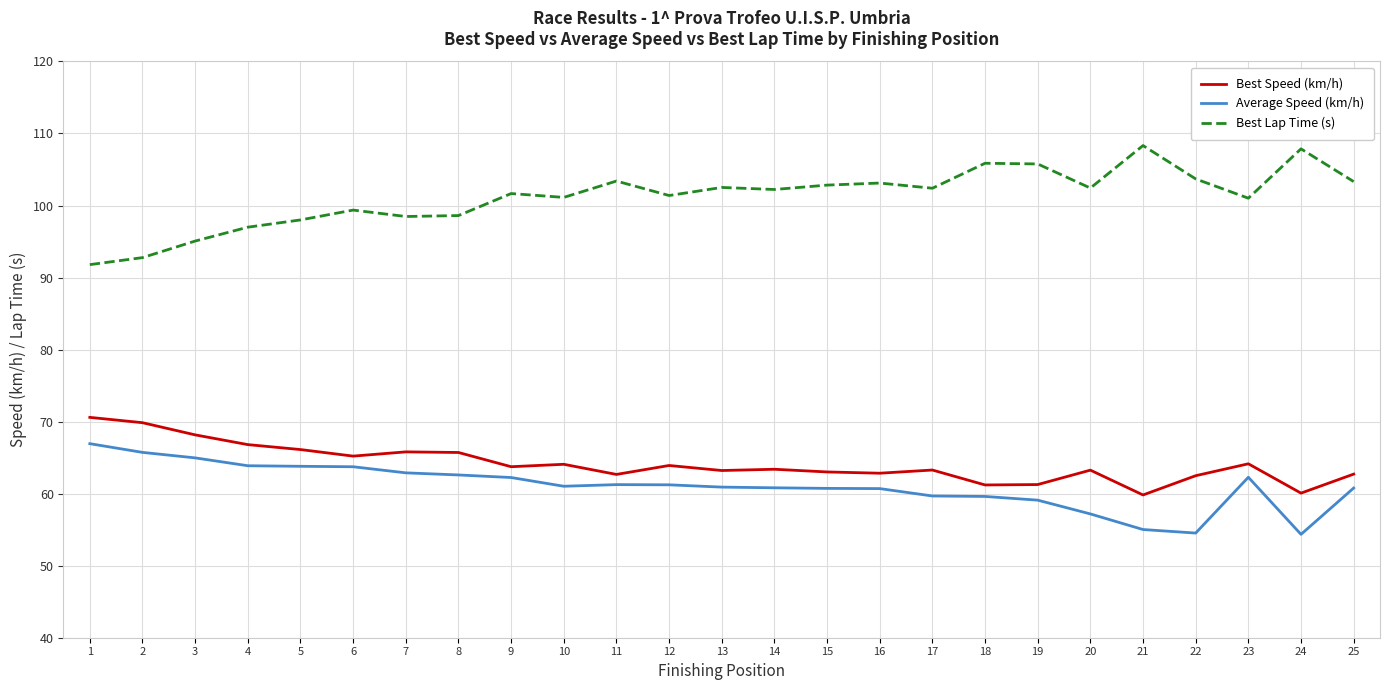

Which series has the largest total across all categories?

Best Lap Time (s)